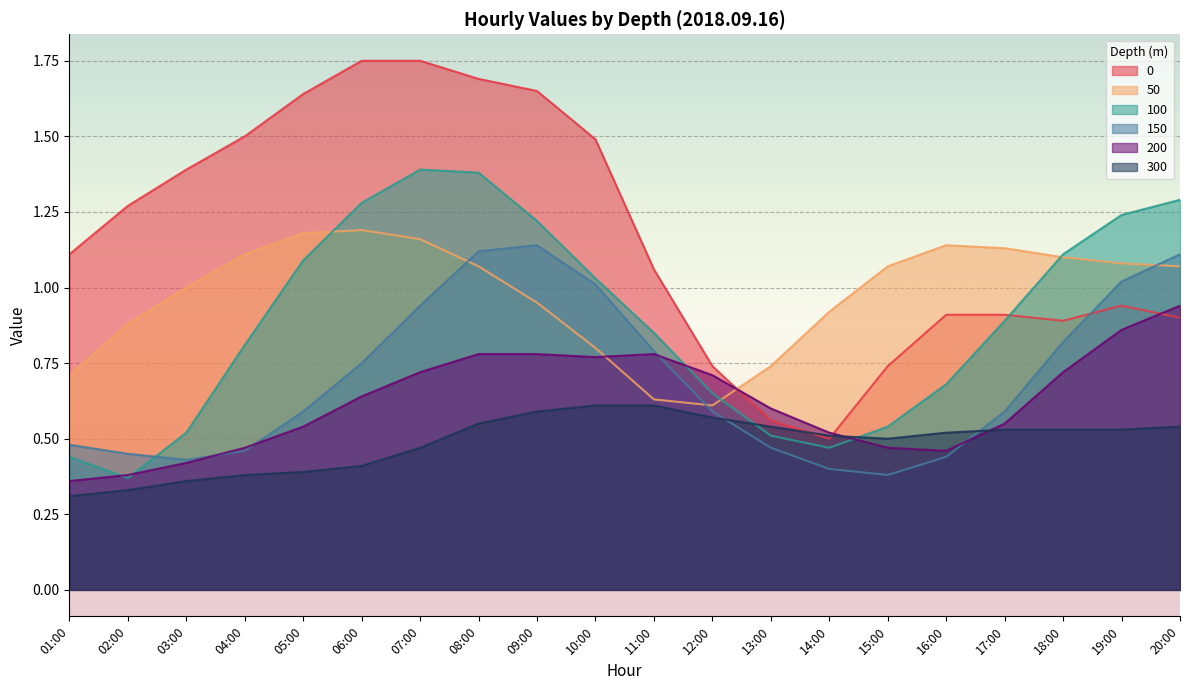

Rank the categories by 100 value from highest to lowest.

07:00, 08:00, 20:00, 06:00, 19:00, 09:00, 18:00, 05:00, 10:00, 17:00, 11:00, 04:00, 16:00, 12:00, 15:00, 03:00, 13:00, 14:00, 01:00, 02:00